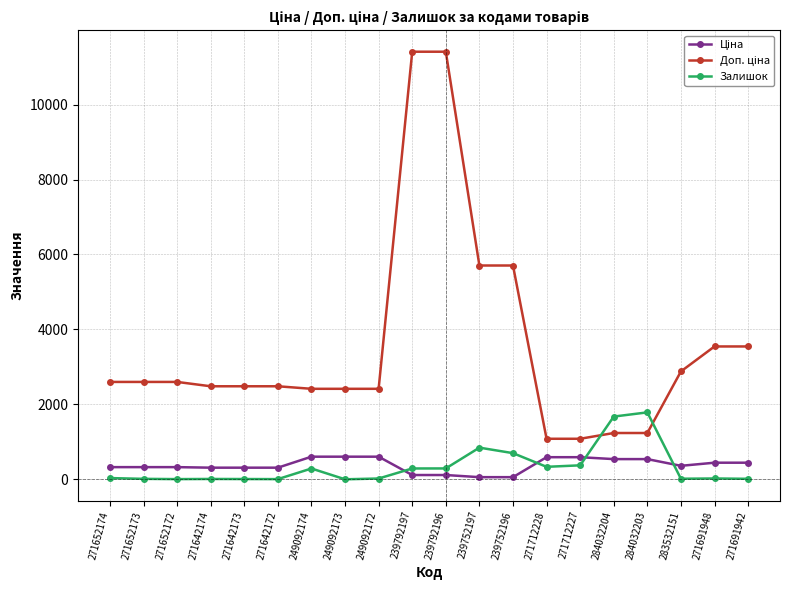

What is the total value across all series at 271712228?

2004.6